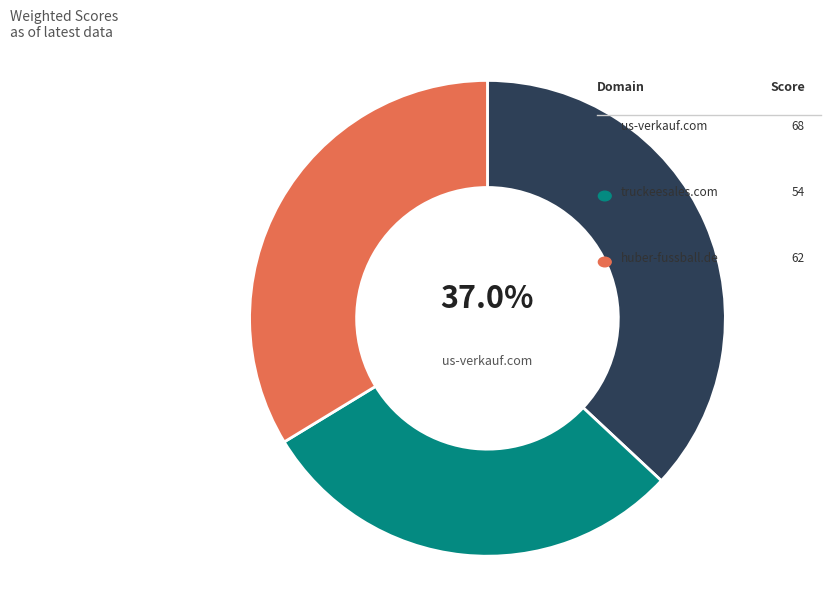

How many segments does this pie chart have?

3